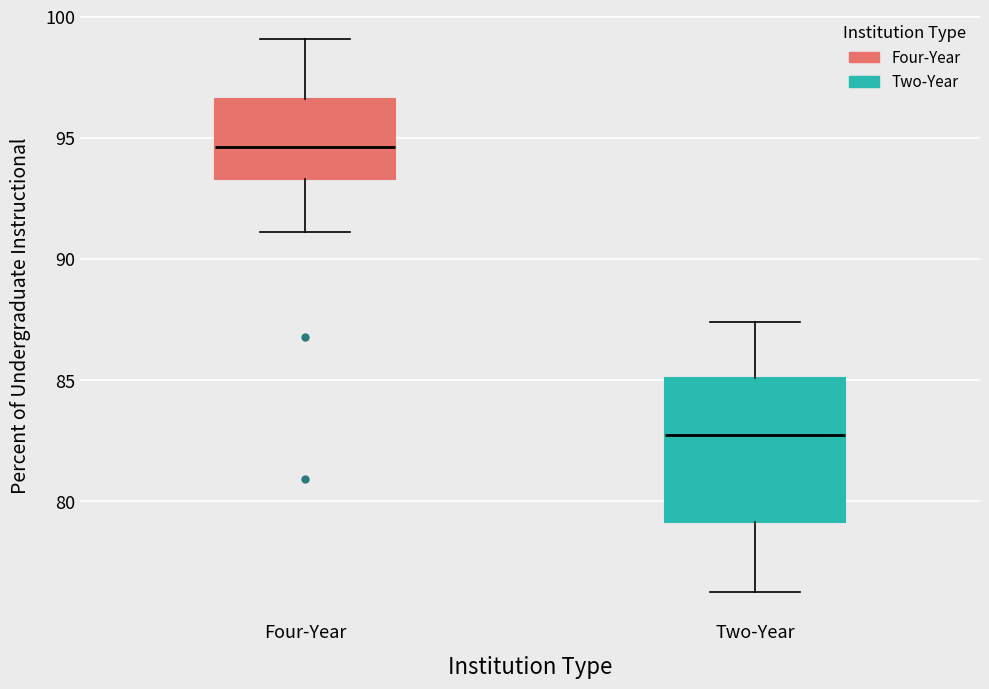

Where is the upper edge of the box for Four-Year on the y-axis? The values are not printed on the chart, so give them approximately, as read against the axis.

96.5